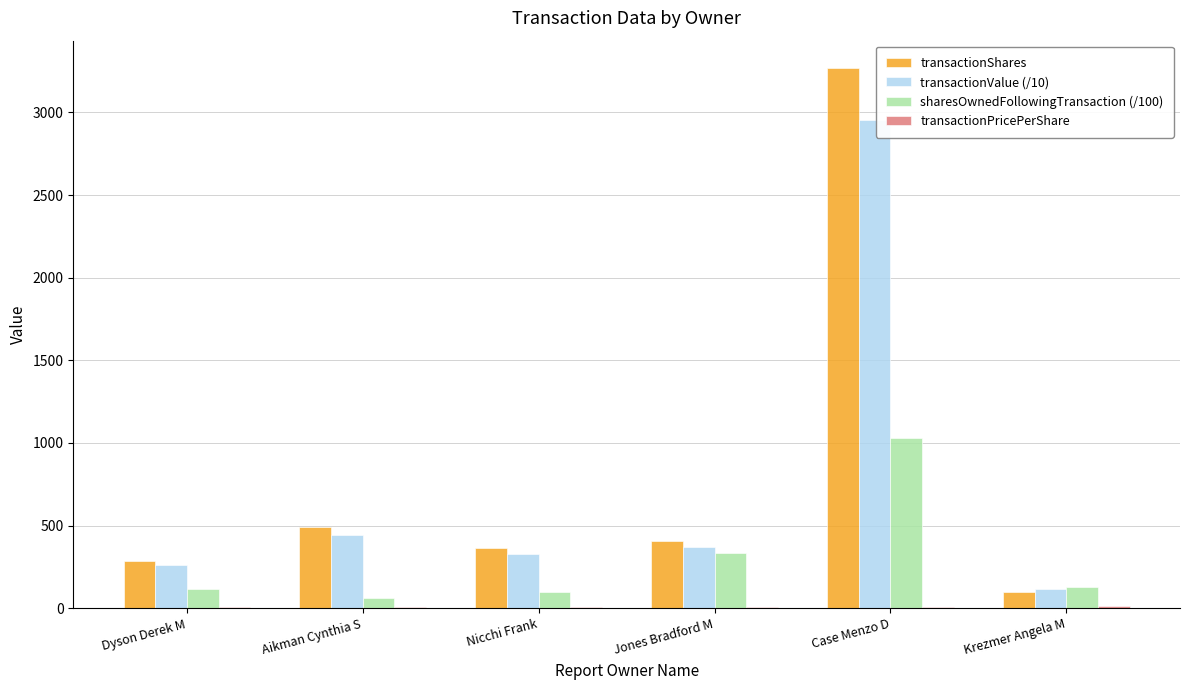

What is the total value across all series at Nicchi Frank?

797.4